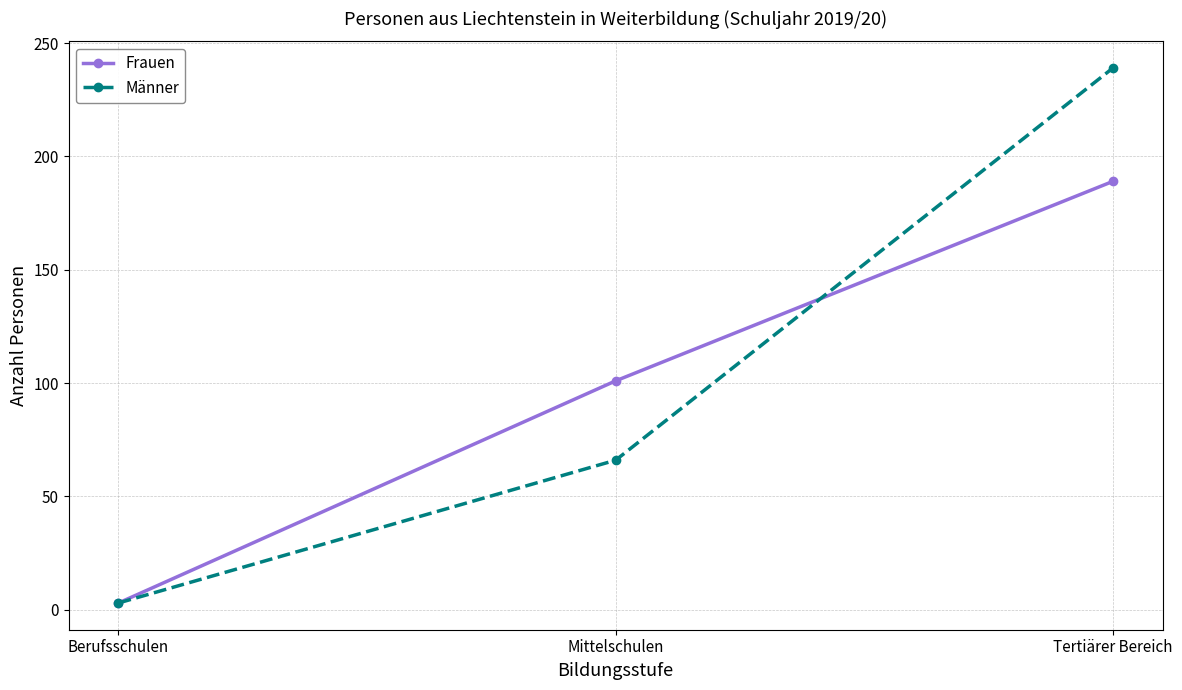

Rank the series by their maximum value, from highest to lowest.

Männer, Frauen